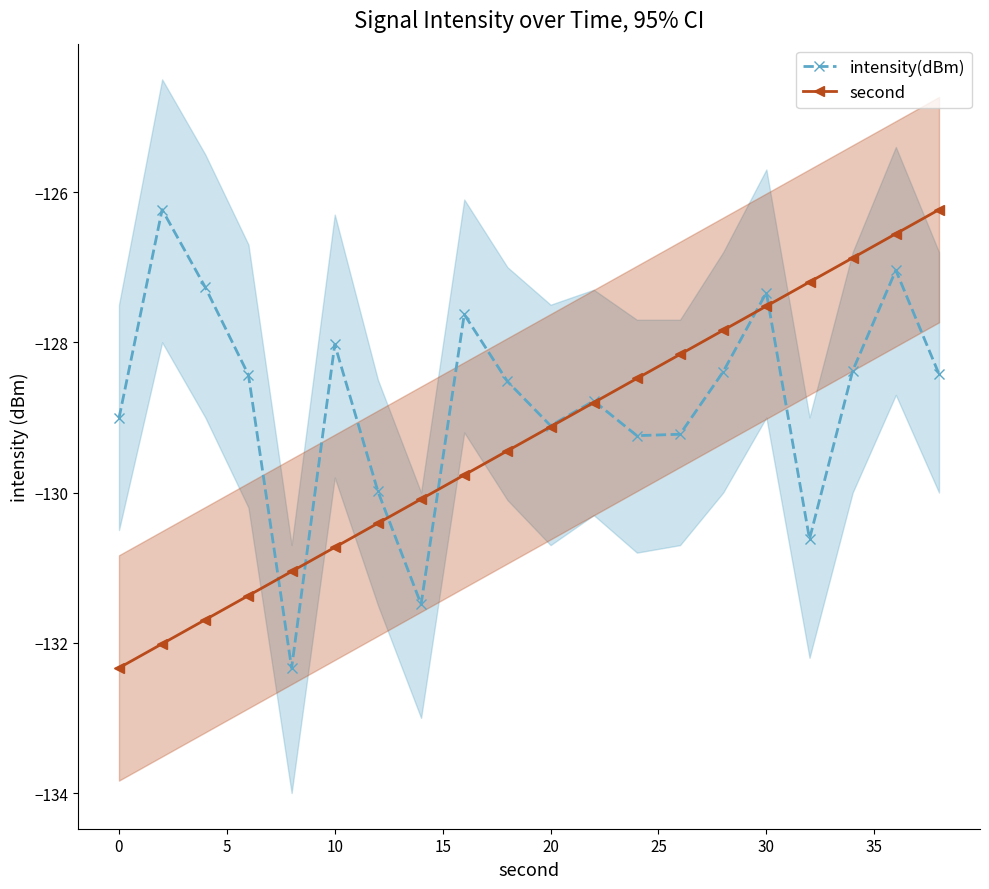

Reading left to right, list all the values displayed in this chart.

intensity(dBm): -129.0	-126.2	-127.3	-128.4	-132.3	-128.0	-130.0	-131.5	-127.6	-128.5	-129.1	-128.8	-129.2	-129.2	-128.4	-127.3	-130.6	-128.4	-127.0	-128.4
second: -132.3	-132.0	-131.7	-131.4	-131.1	-130.7	-130.4	-130.1	-129.8	-129.4	-129.1	-128.8	-128.5	-128.2	-127.8	-127.5	-127.2	-126.9	-126.6	-126.2